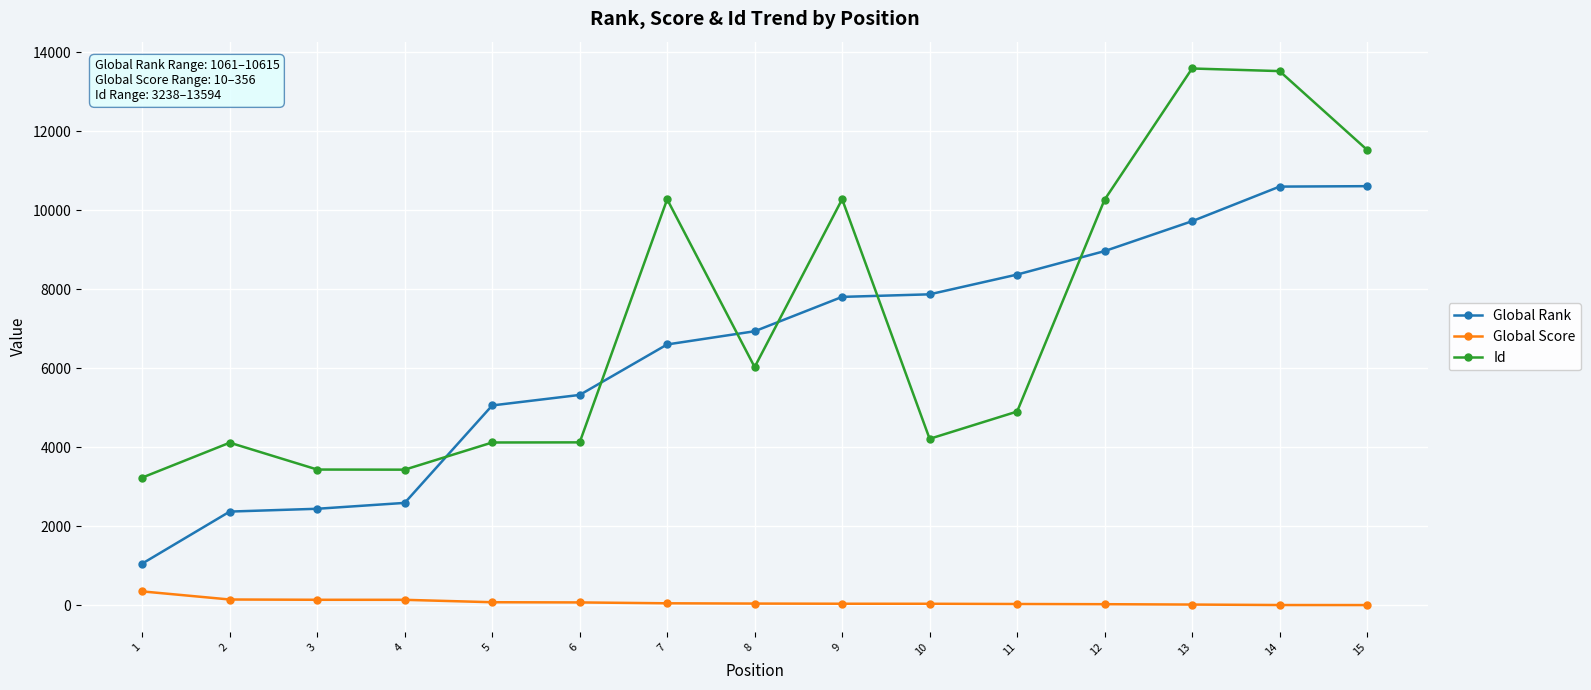

What is the maximum value for Id?

13594